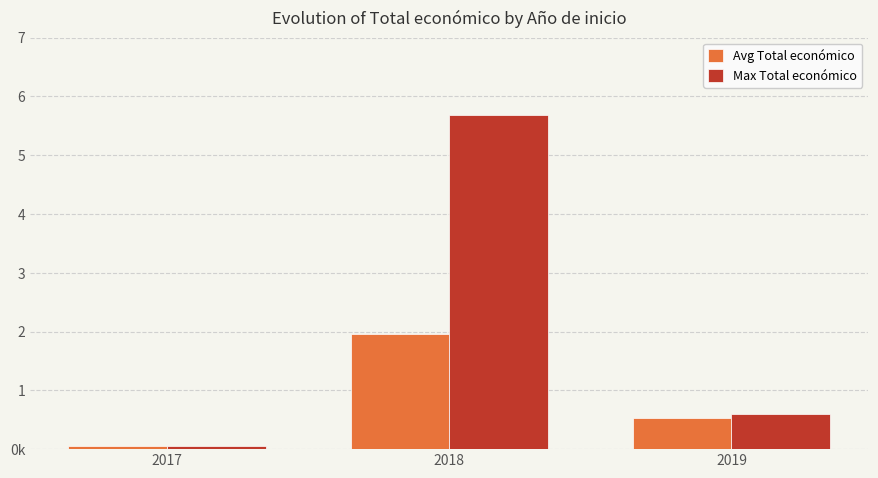

What is the value of the Avg Total económico bar at the 2nd from the left?

1962774